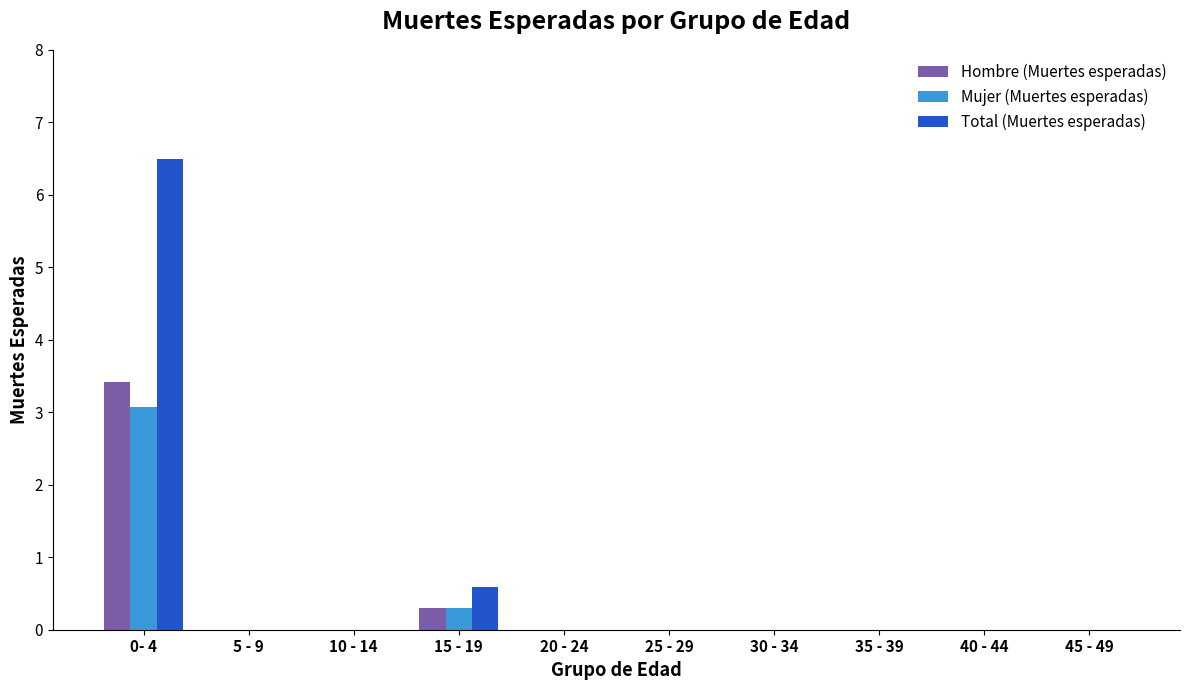

Between 0- 4 and 40 - 44, which series saw the biggest shift?

Total (Muertes esperadas)